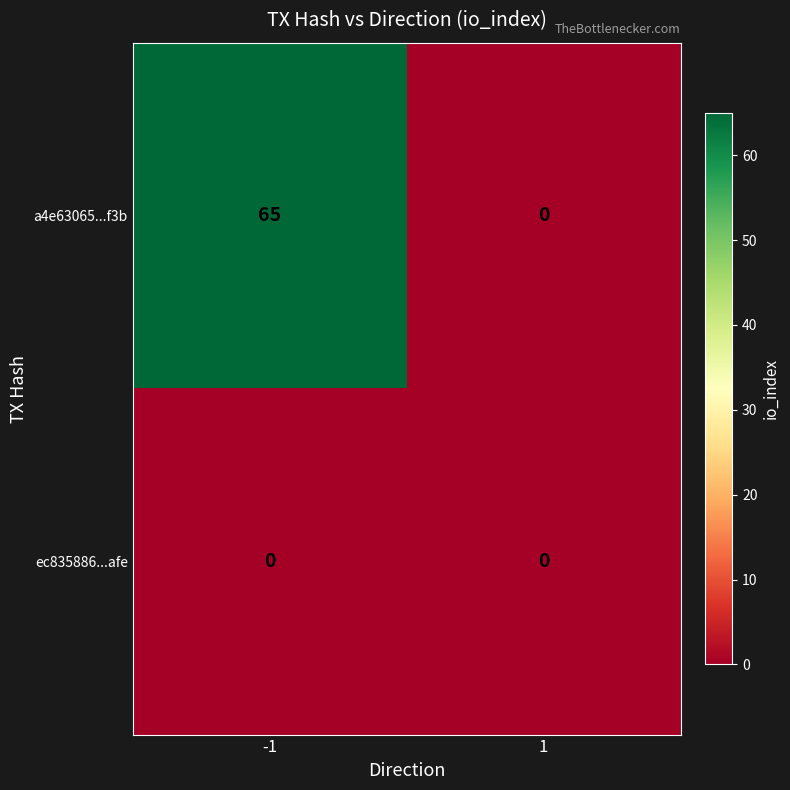

The value of a4e63065...f3b at 1 is 28. True or false?

False